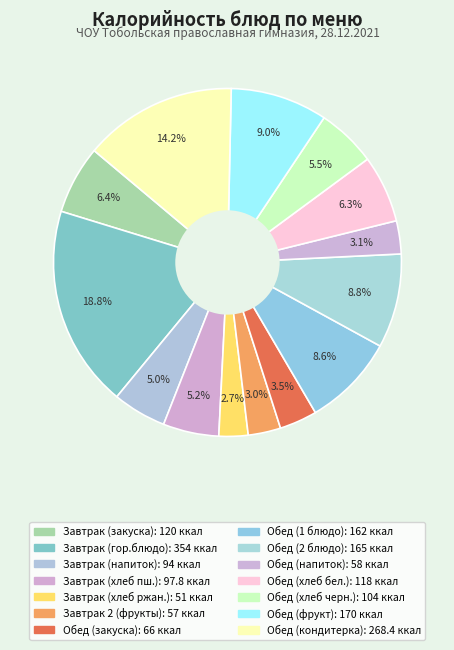

How many slices are in this pie chart?

14